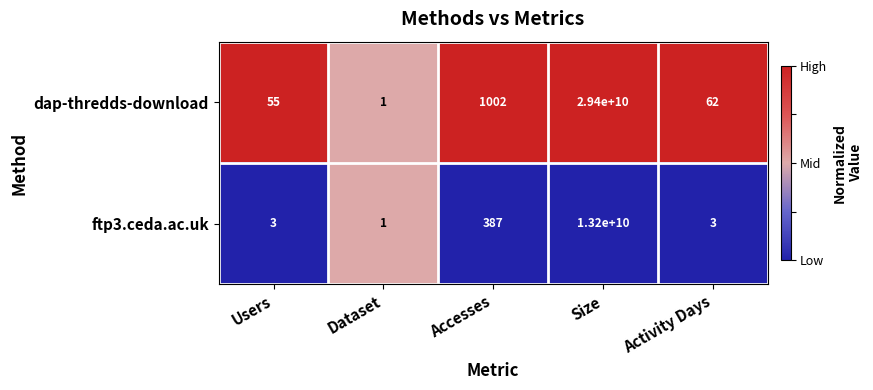

Which series has the largest total across all categories?

dap-thredds-download